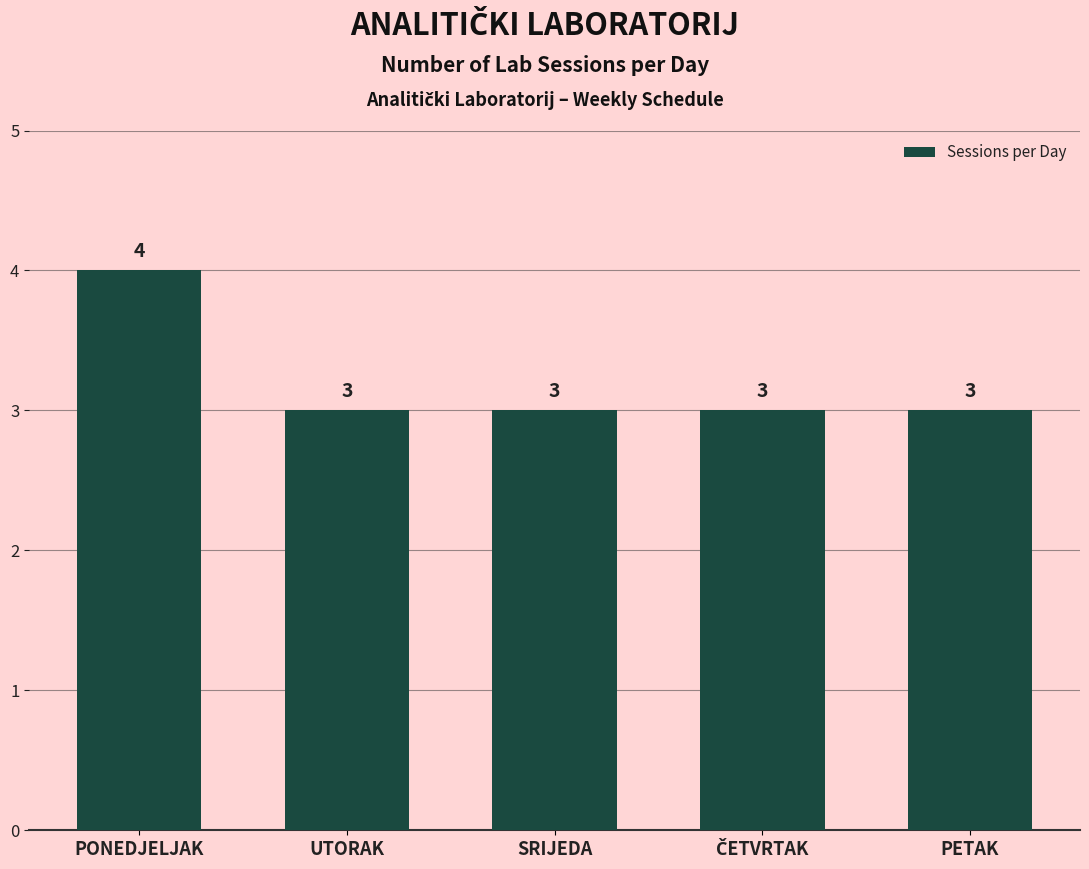

Count the number of values greater than 3.

1